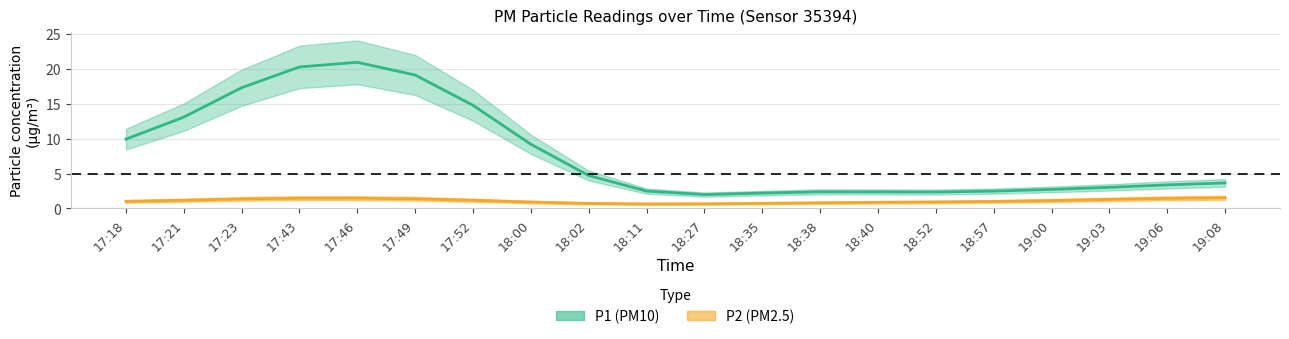

True or false: P2 and P1 cross at least once.

False